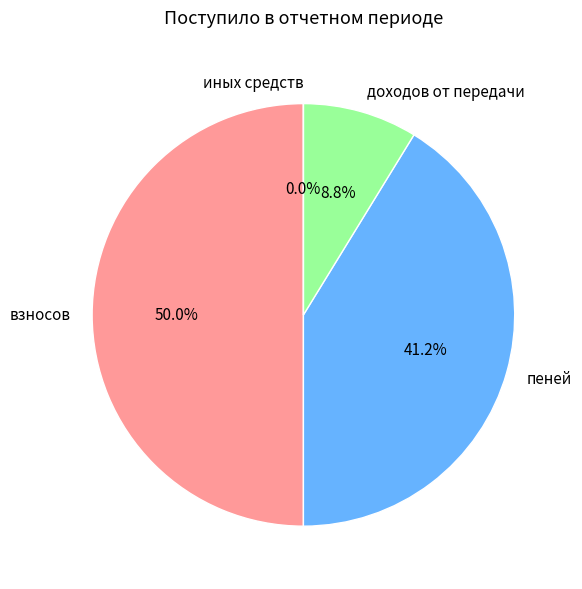

True or false: взносов accounts for 37% of the total.

False